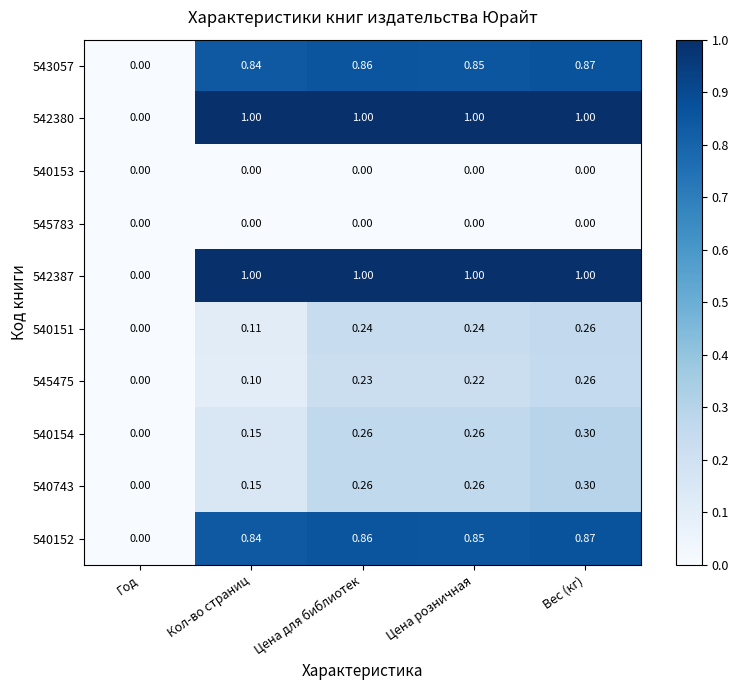

At which label does 540743 reach its minimum?

Год